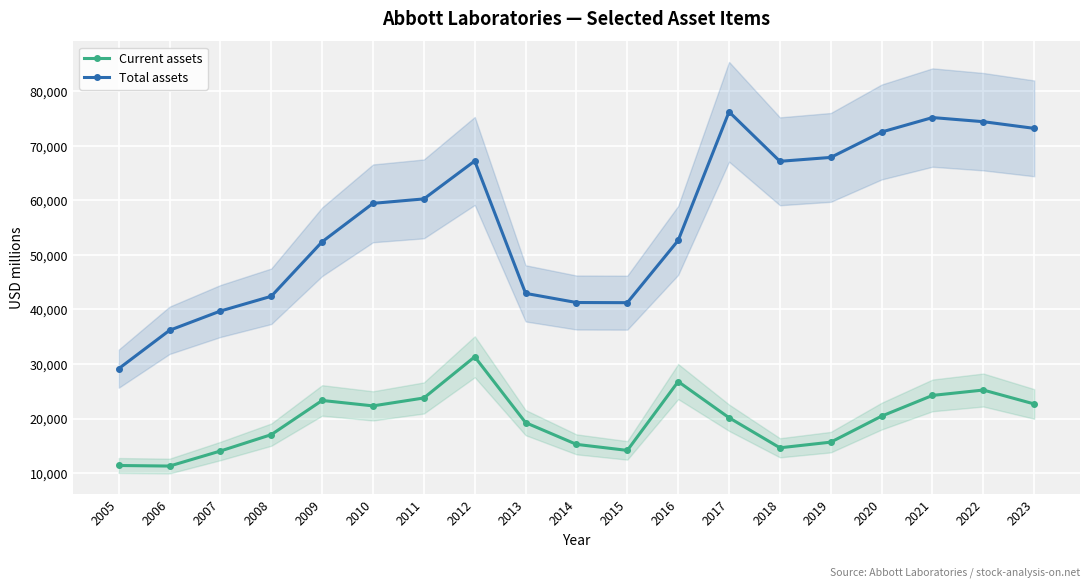

How many categories are shown in the chart?

19